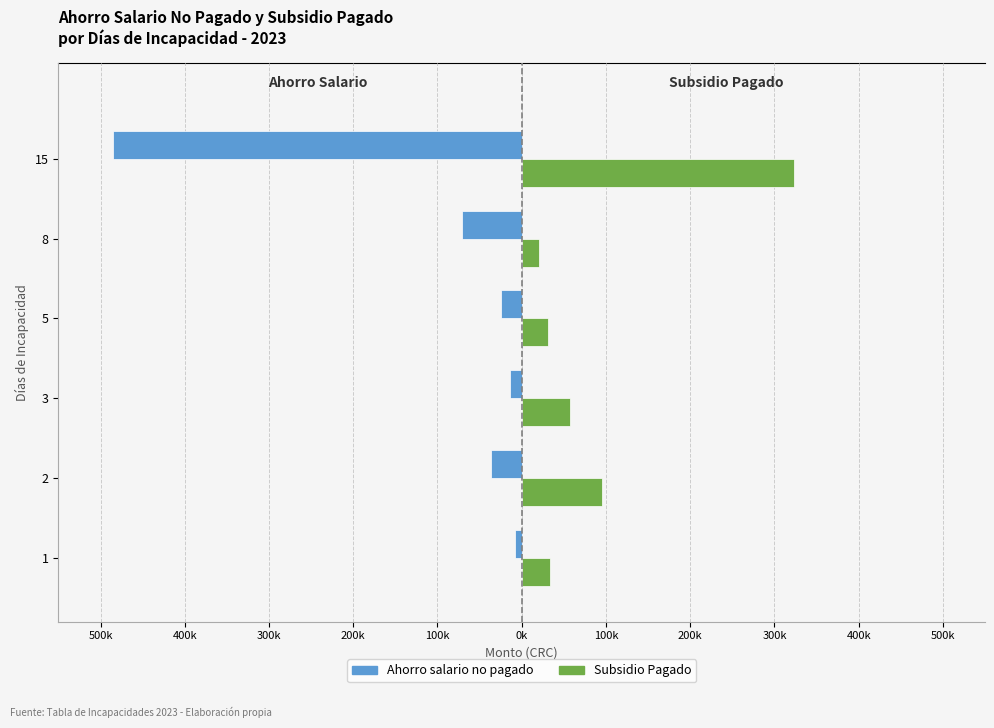

What is the difference between the maximum and minimum values in the Subsidio Pagado series?

303229.4